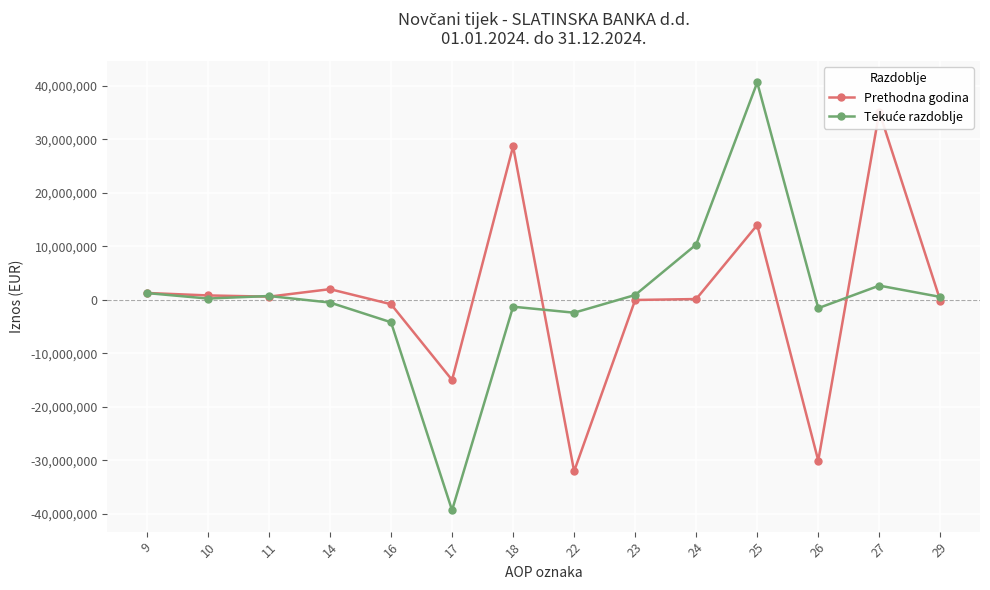

How many values in the Tekuće razdoblje series exceed 547605?

6